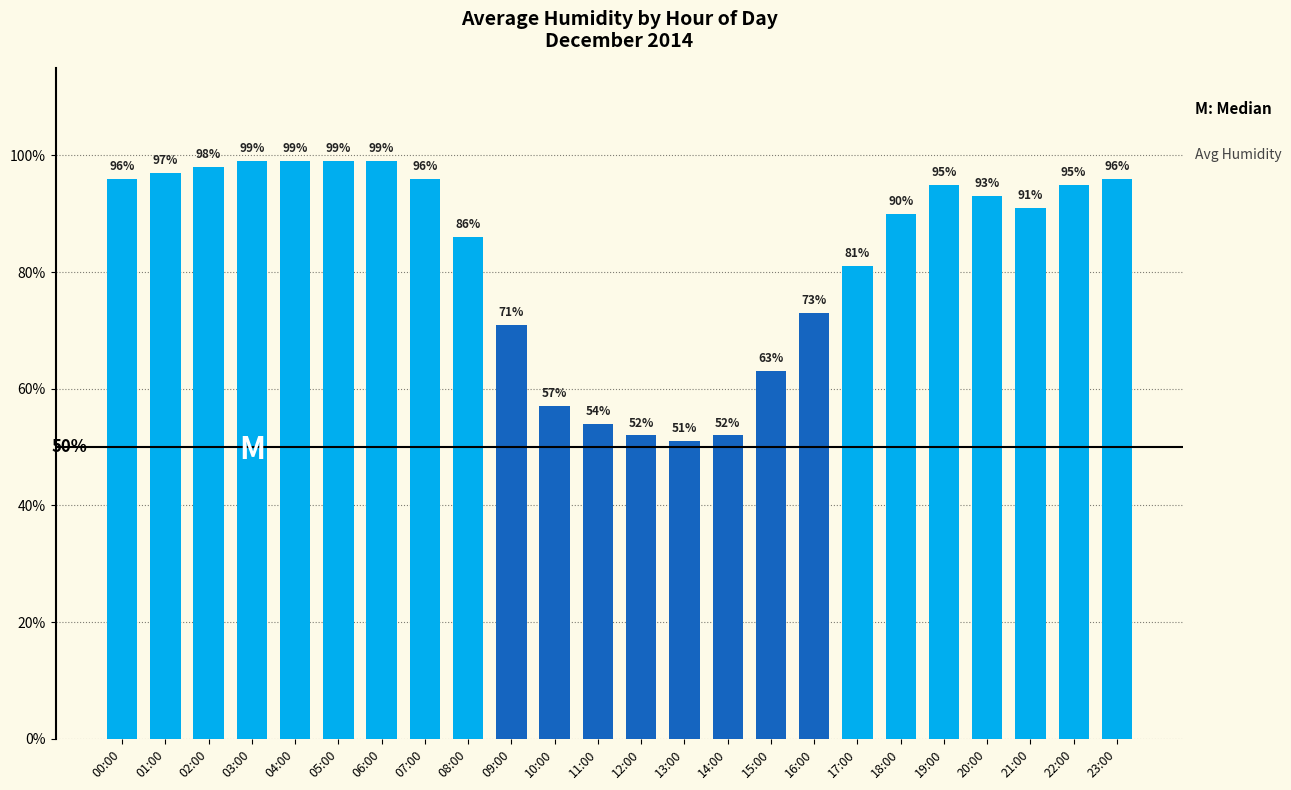

What value does the data have at 14:00?

52